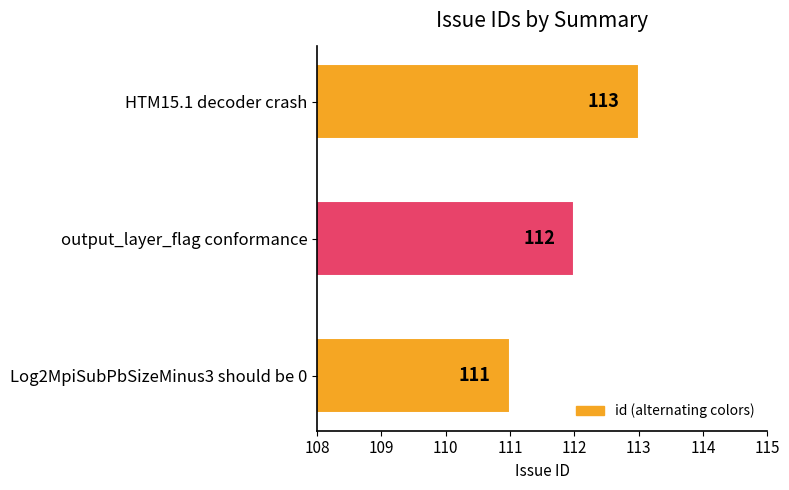

What is the sum of the values at output_layer_flag conformance and Log2MpiSubPbSizeMinus3 should be 0?

223